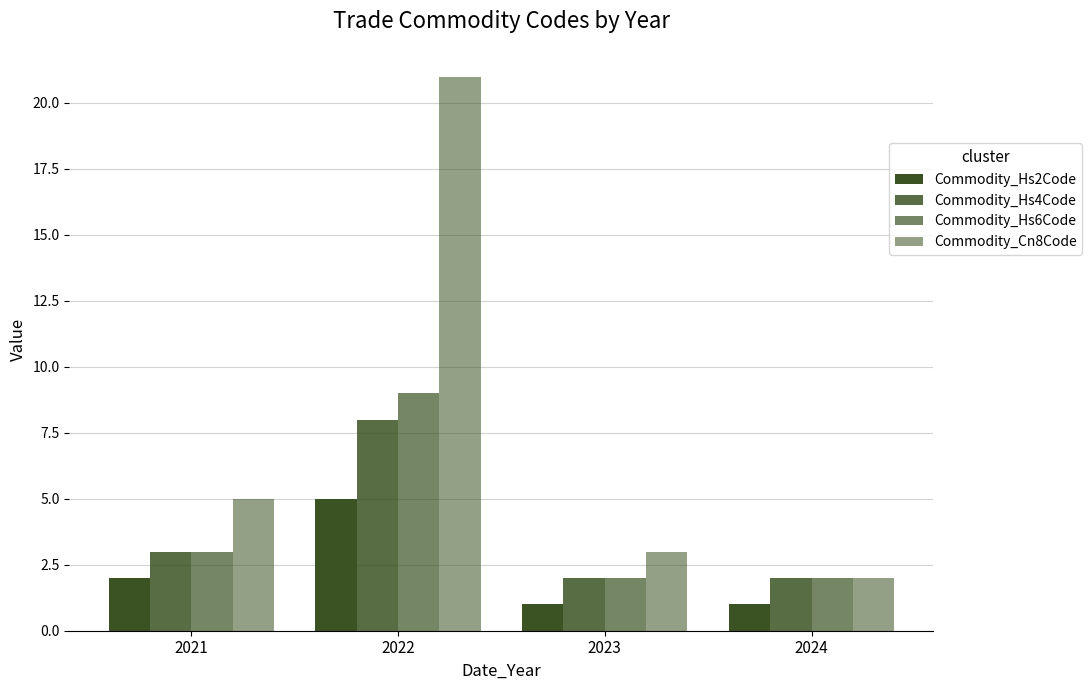

At which category is the sum across all series the highest?

2022